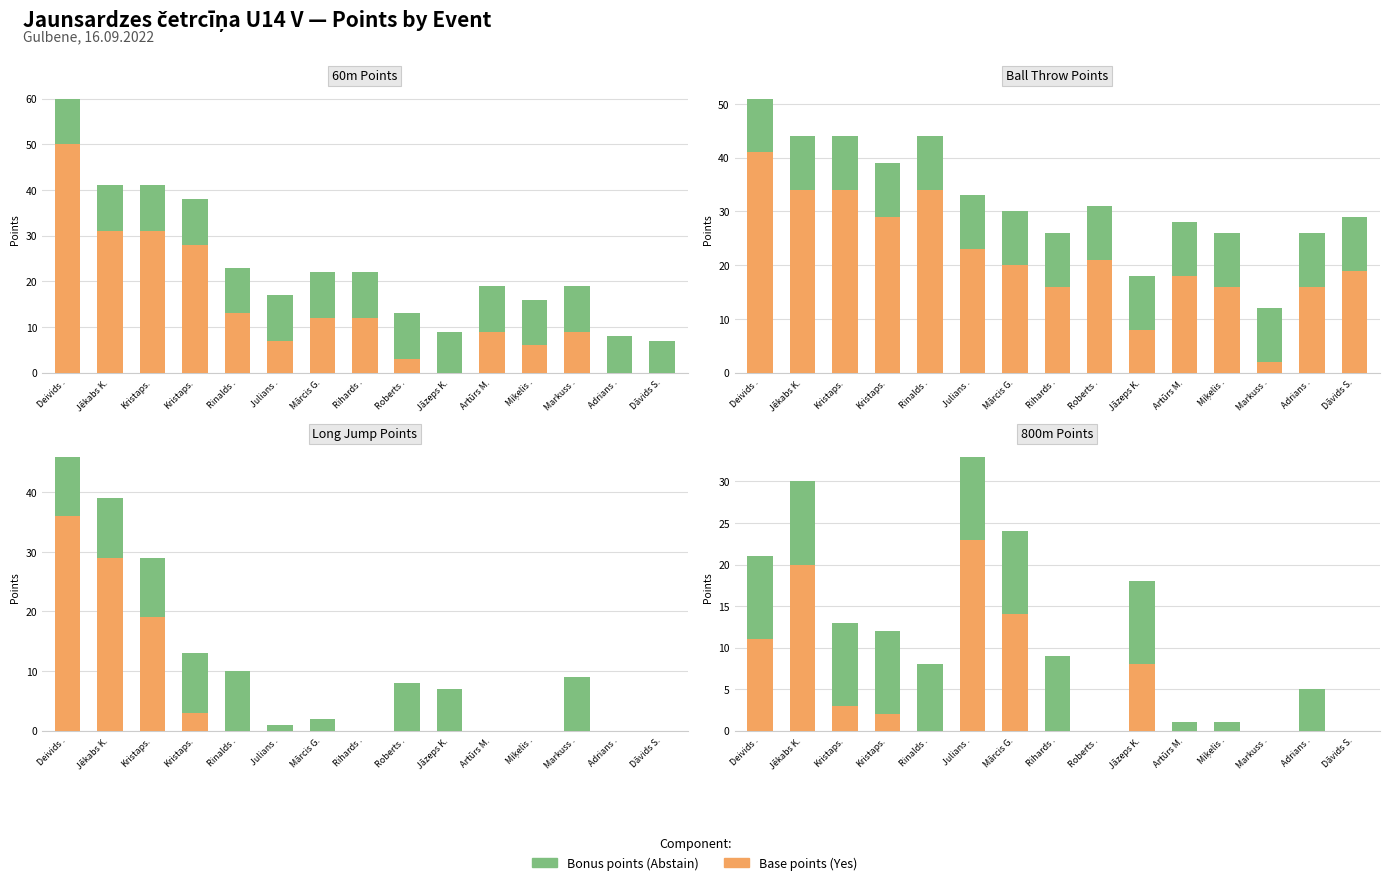

True or false: Bonus has a value of 6 at Markuss ..

False